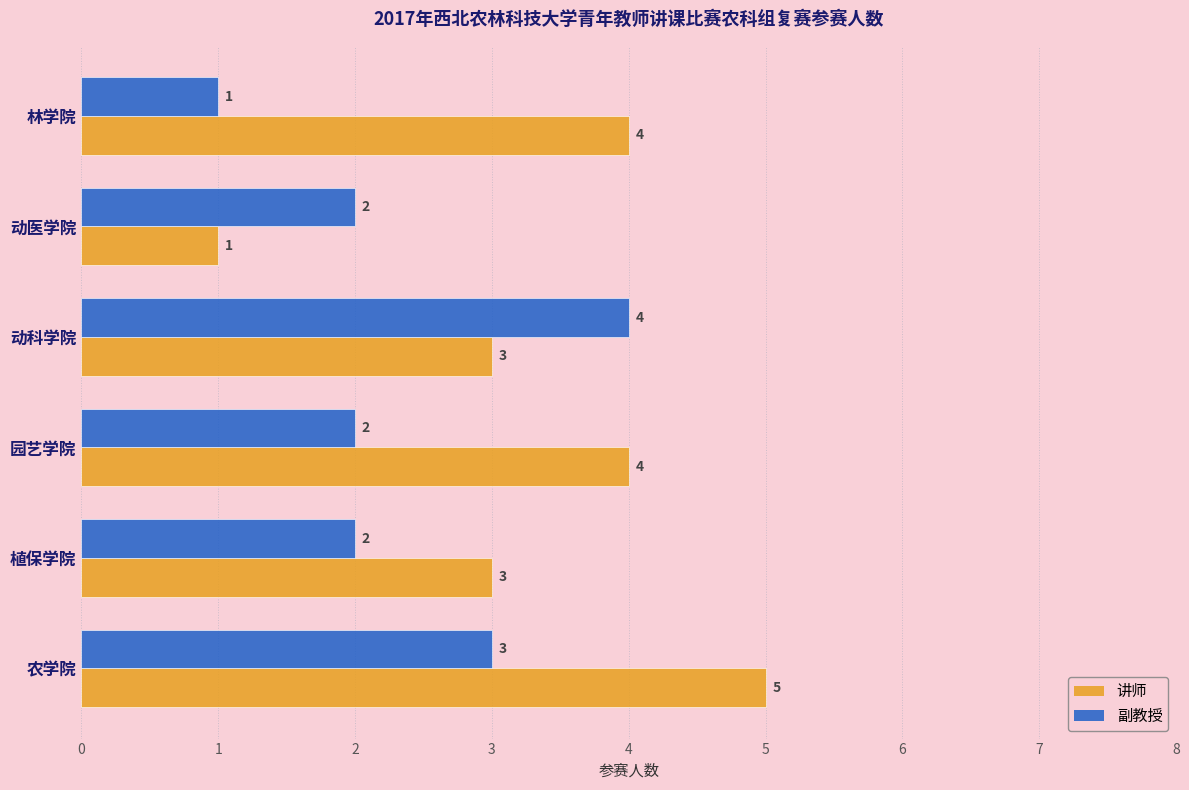

Is it true that 副教授 equals 0 at 林学院?

False